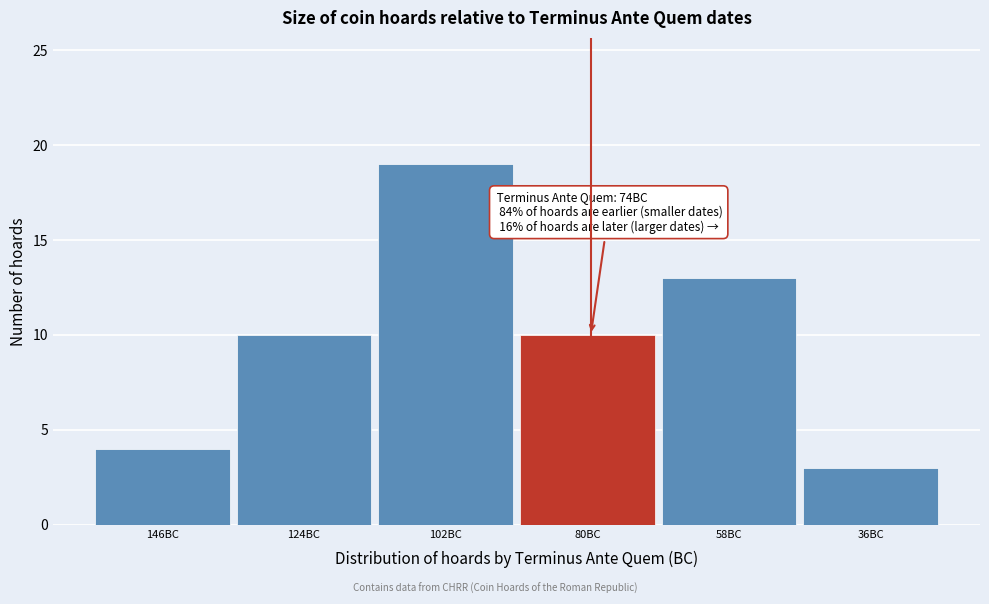

Reading left to right, list all the values displayed in this chart.

4	10	19	10	13	3